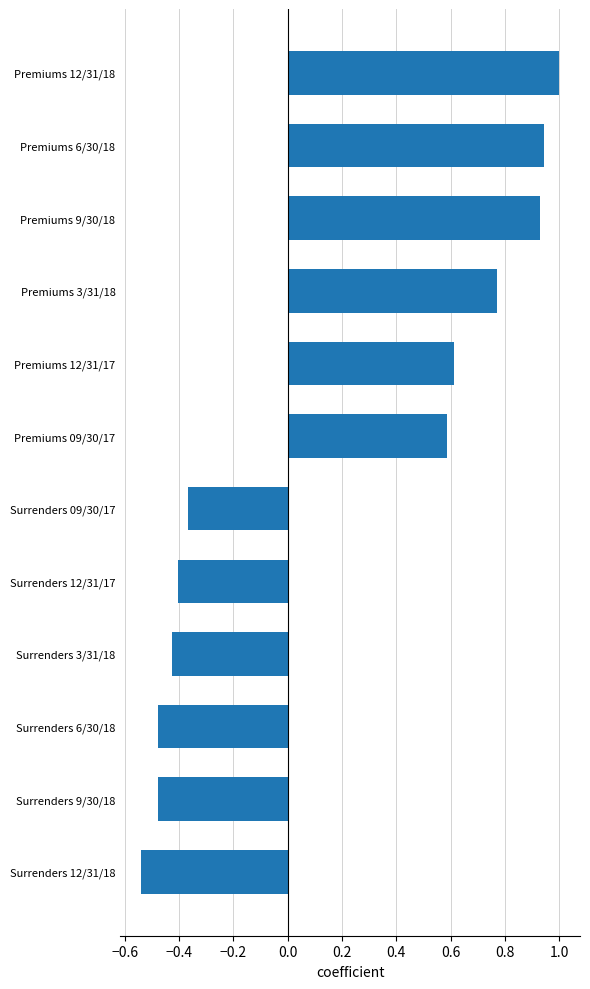

Which category has the highest value across all series?

Premiums 12/31/18